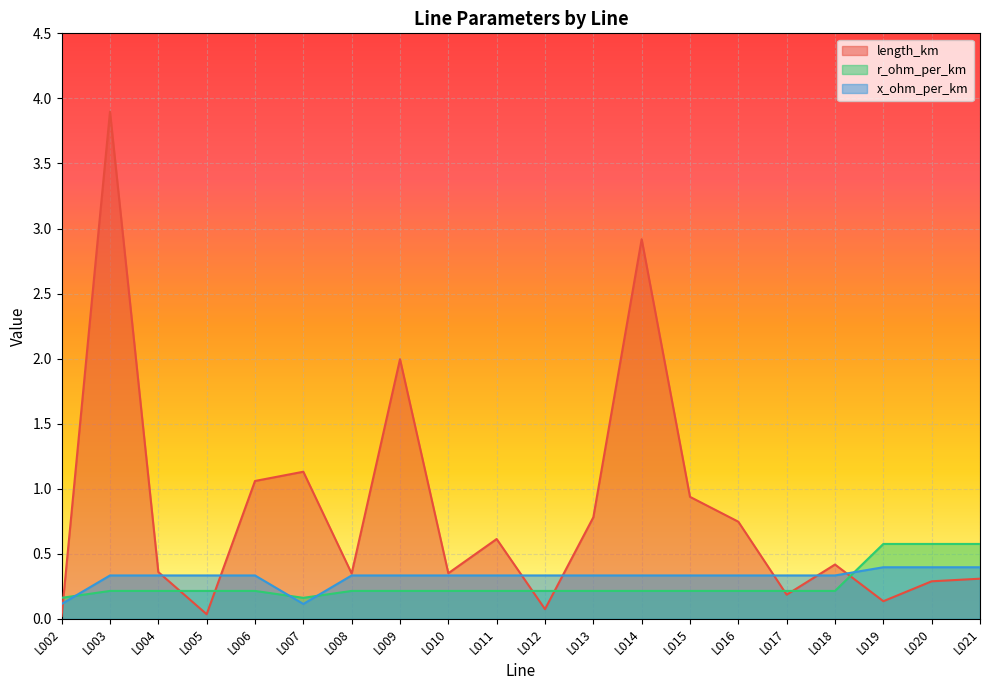

Is the value of r_ohm_per_km at L019 greater than the value of x_ohm_per_km at L010?

Yes